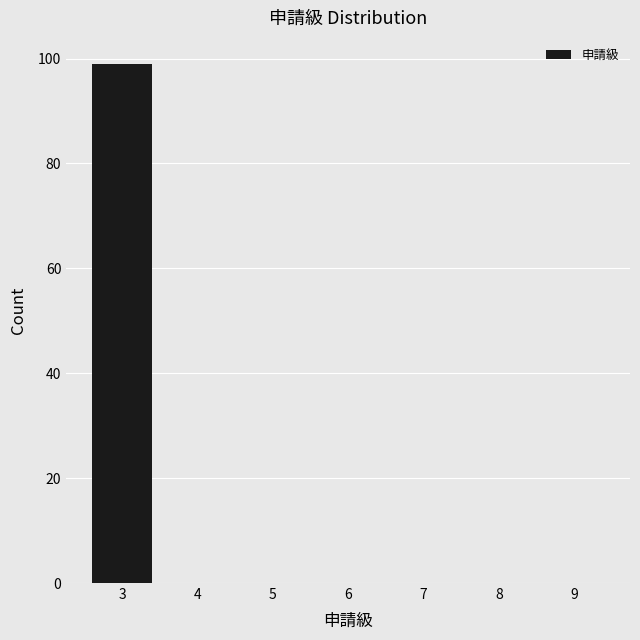

Over which range of the x-axis is the bar tallest?

2.5 to 3.5